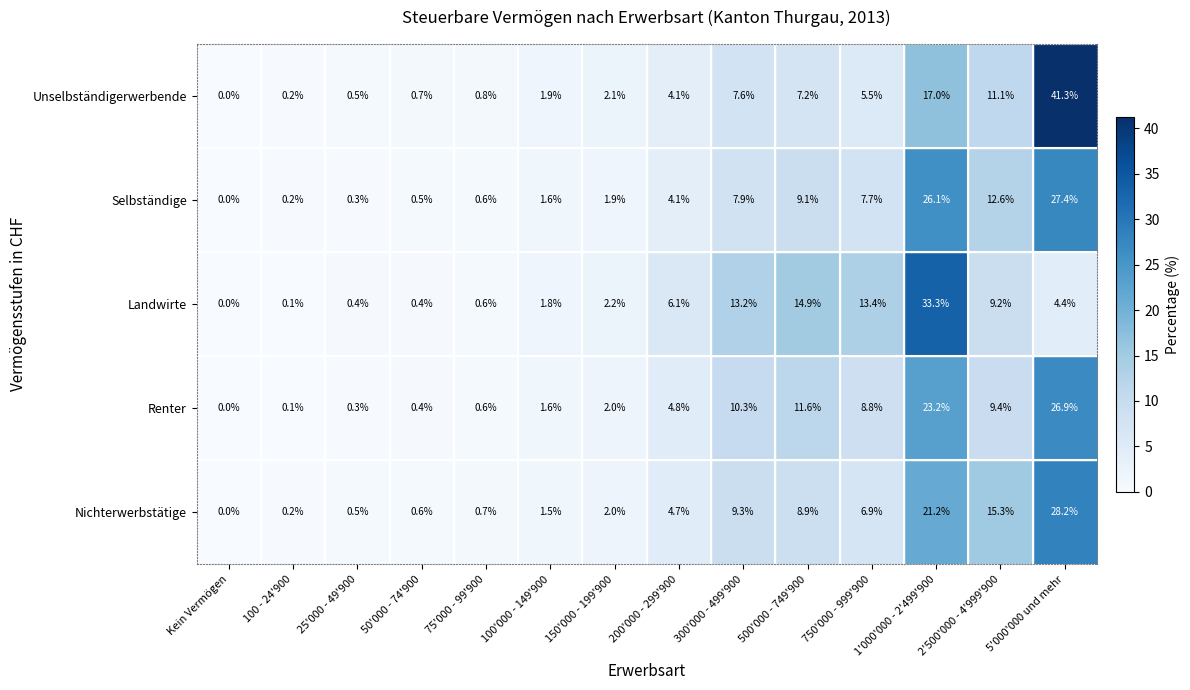

What is the sum of the Selbständige values at 75'000 - 99'900 and 50'000 - 74'900?

1.1